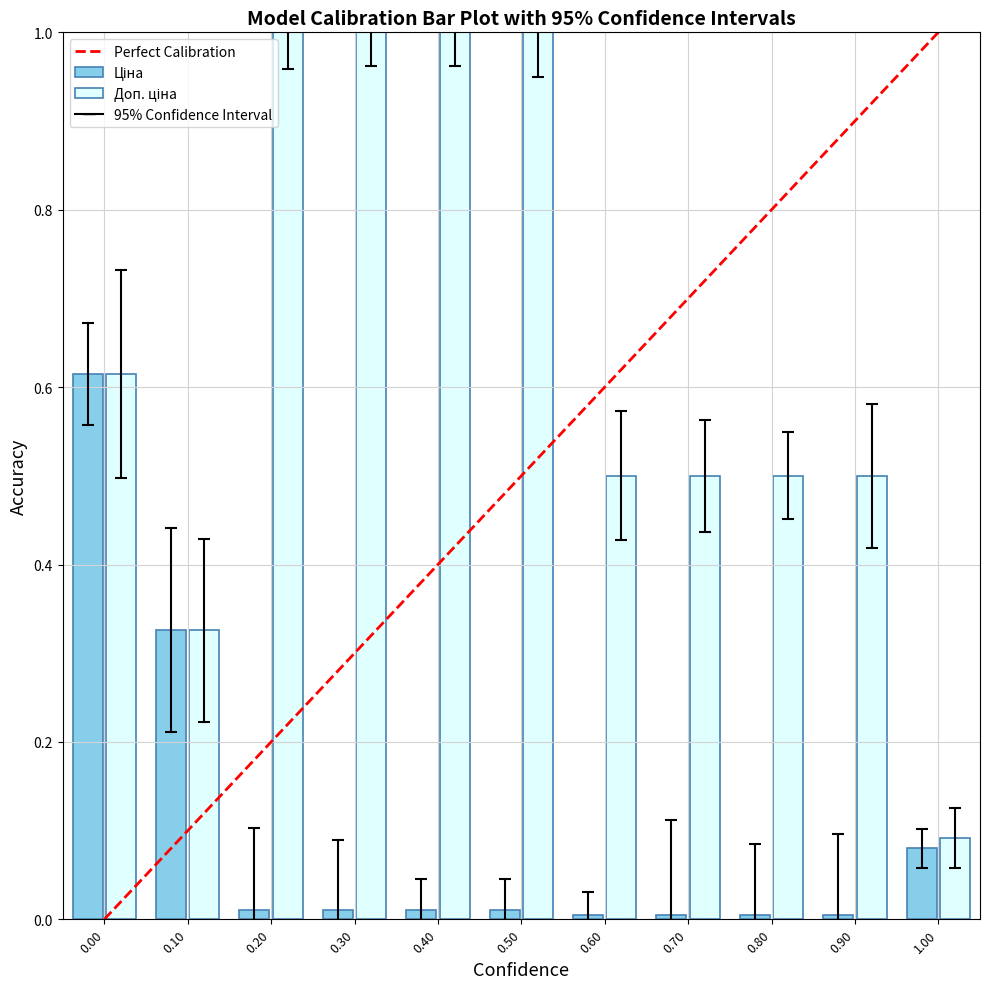

What is the greatest value displayed?

1.0